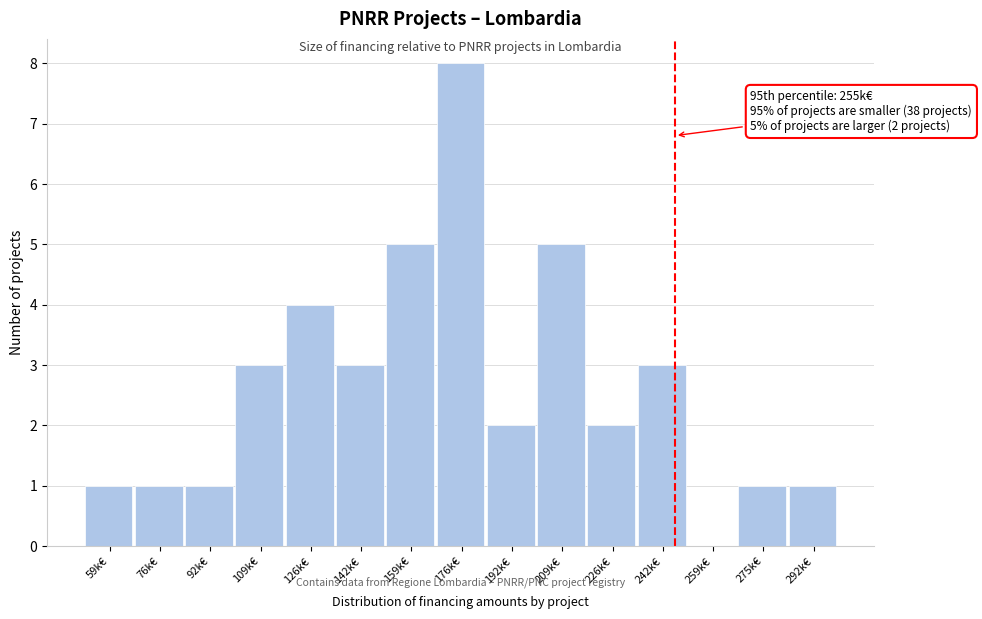

Reading right to left, list all the values displayed in this chart.

292k€=1	275k€=1	259k€=0	242k€=3	226k€=2	209k€=5	192k€=2	176k€=8	159k€=5	142k€=3	126k€=4	109k€=3	92k€=1	76k€=1	59k€=1